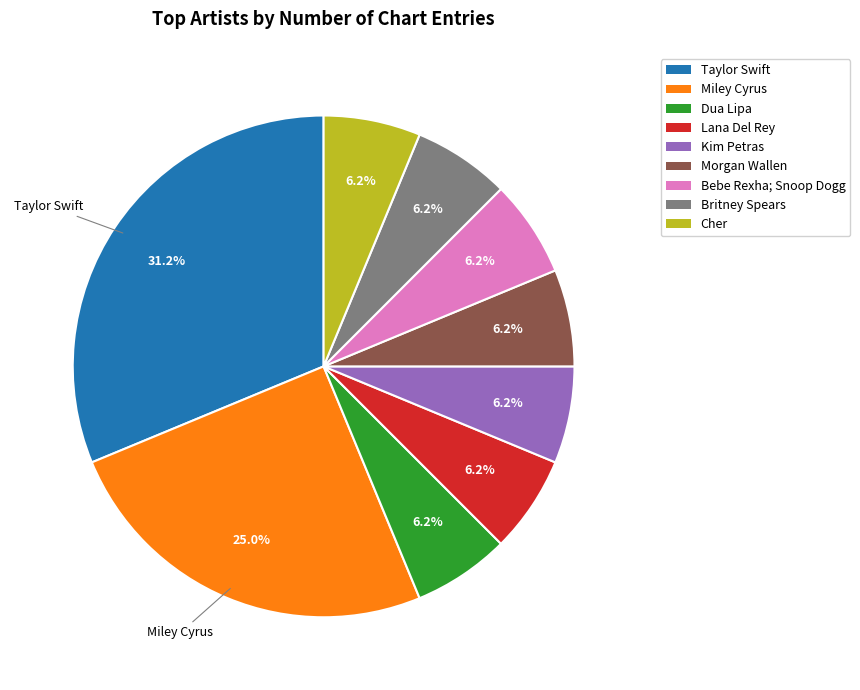

Approximately how many times larger is the value at Kim Petras compared to Bebe Rexha; Snoop Dogg?

1.0